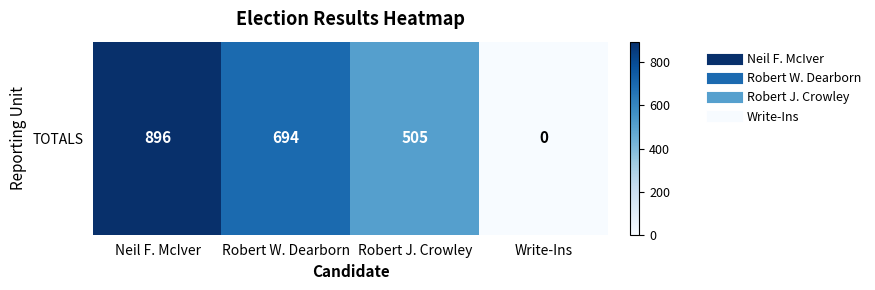

Reading left to right, extract all data points from this chart.

Neil F. McIver=896	Robert W. Dearborn=694	Robert J. Crowley=505	Write-Ins=0